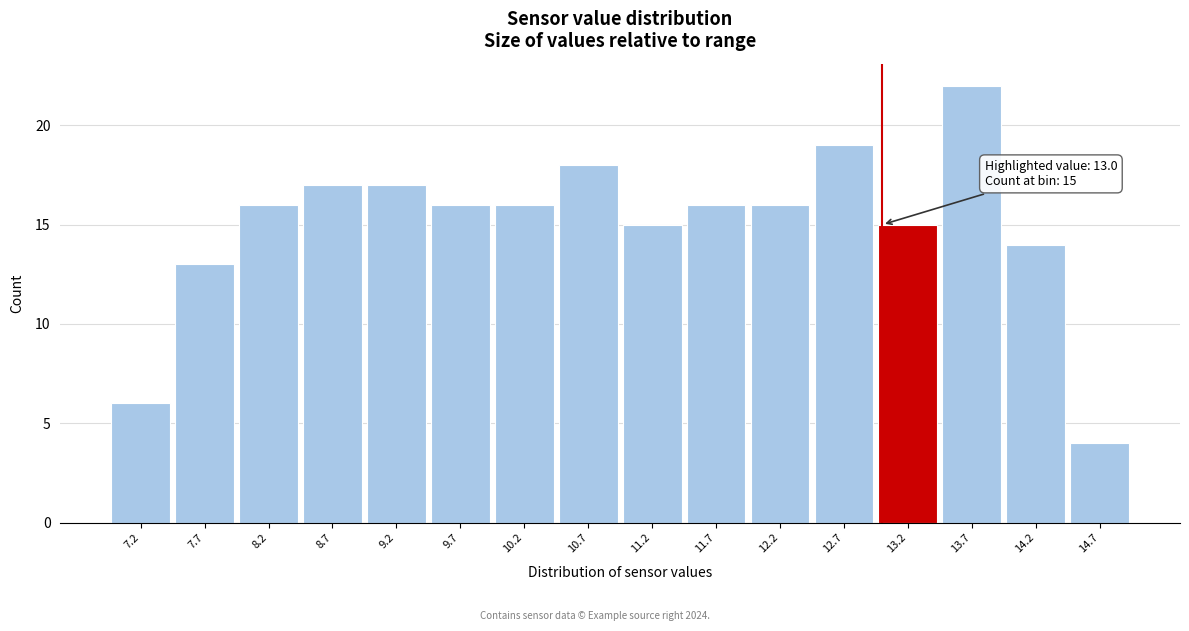

Which range on the x-axis has the tallest bar?

13.45 to 13.95